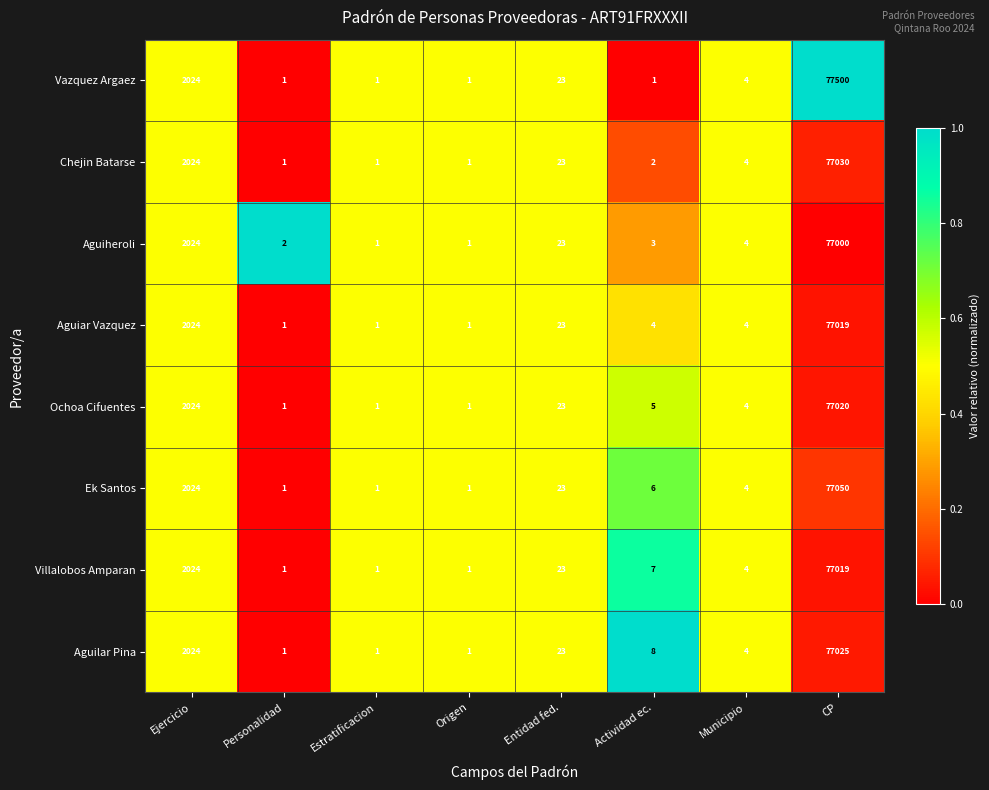

What is the difference between the second highest and second lowest values in the Aguiar Vazquez series?

2023